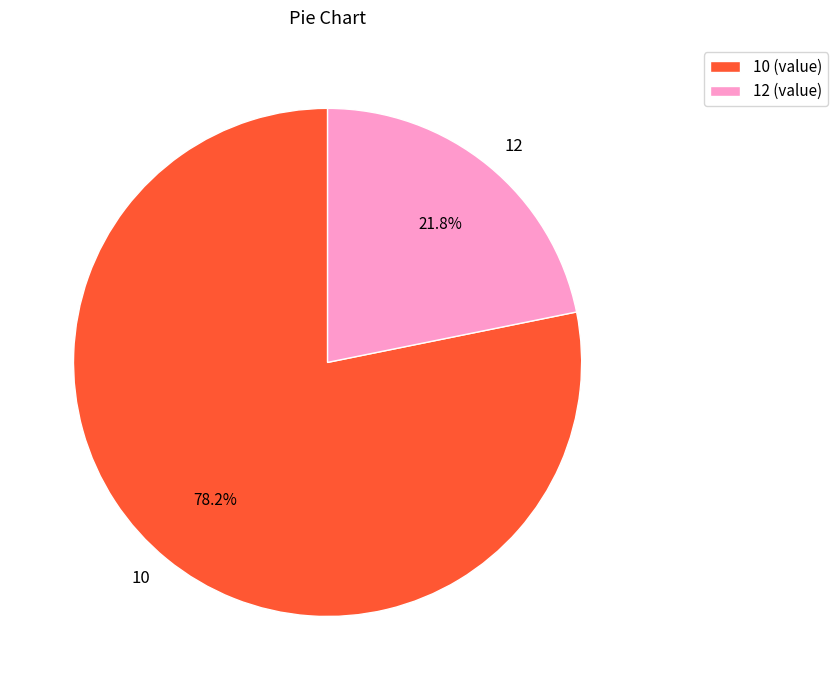

Approximately how many times larger is the value at 10 compared to 12?

3.6